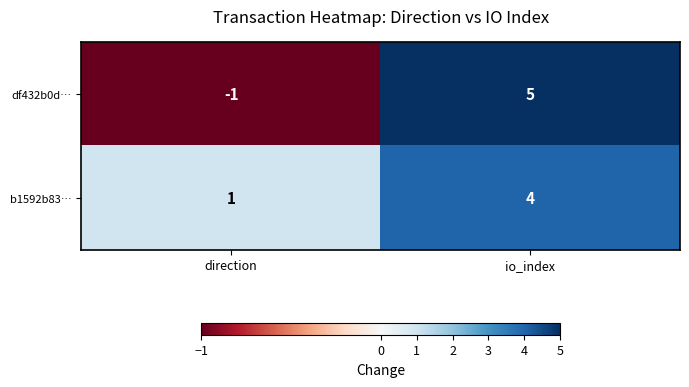

Which series changed the most between direction and io_index?

df432b0d…